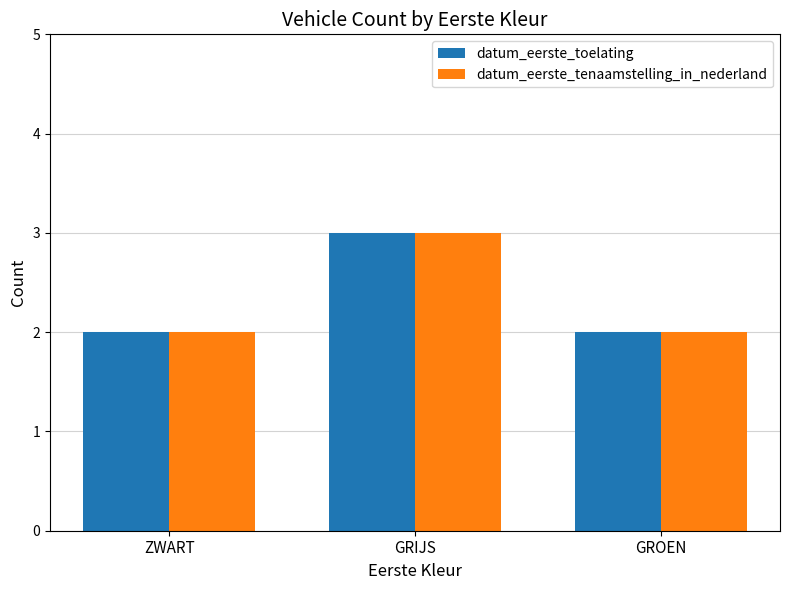

What value does the datum_eerste_tenaamstelling_in_nederland series have at GRIJS?

3